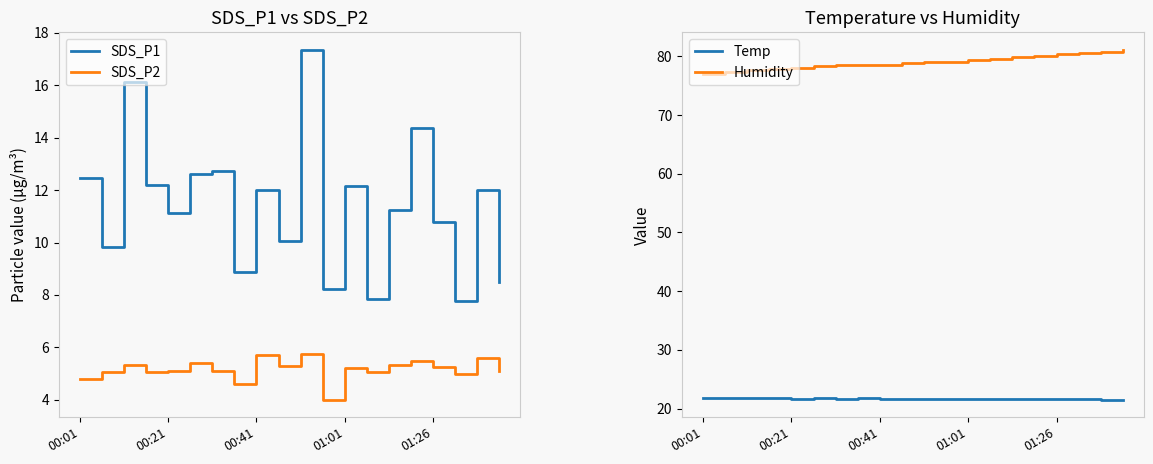

True or false: Temp and Humidity cross at least once.

False